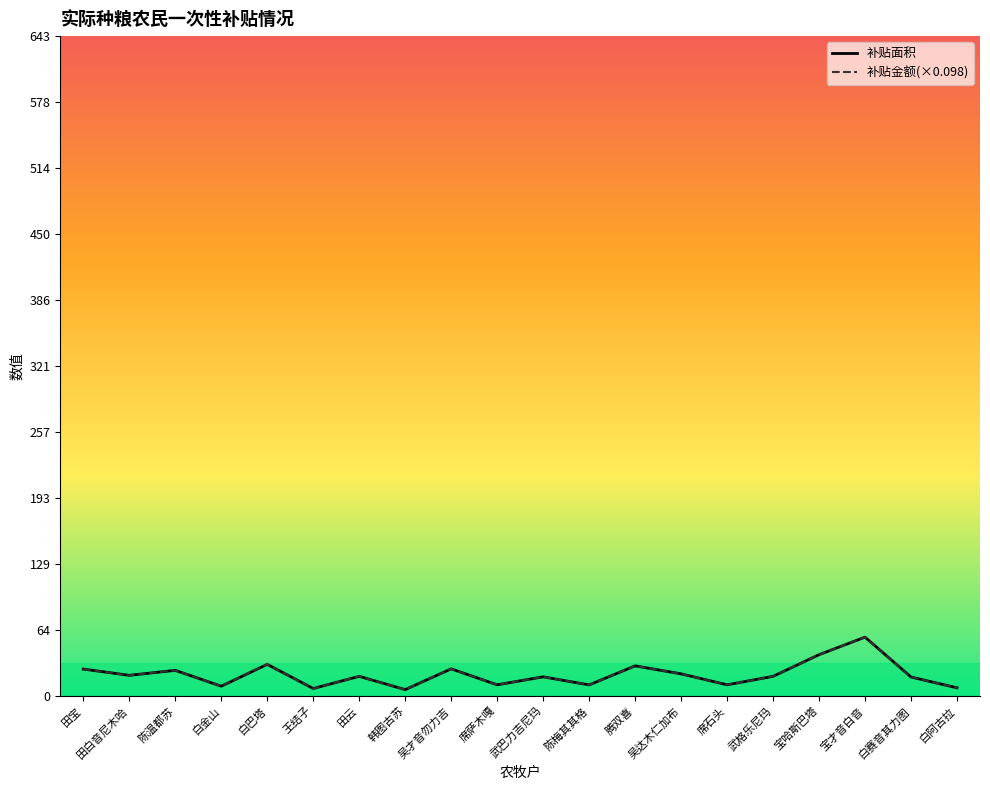

True or false: 补贴面积 has a value of 40.0 at 宝哈斯巴塔.

True